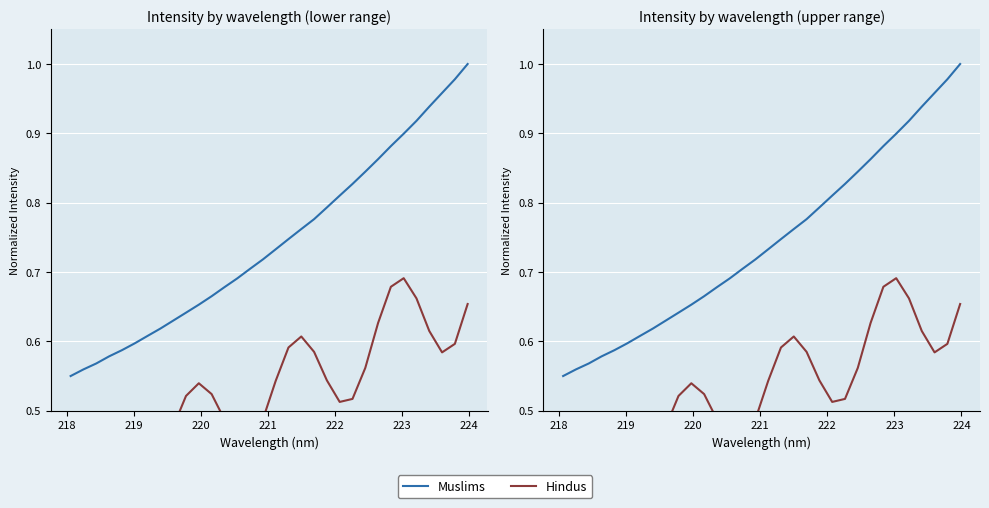

List the series in order of their overall mean, highest first.

Muslims, Hindus